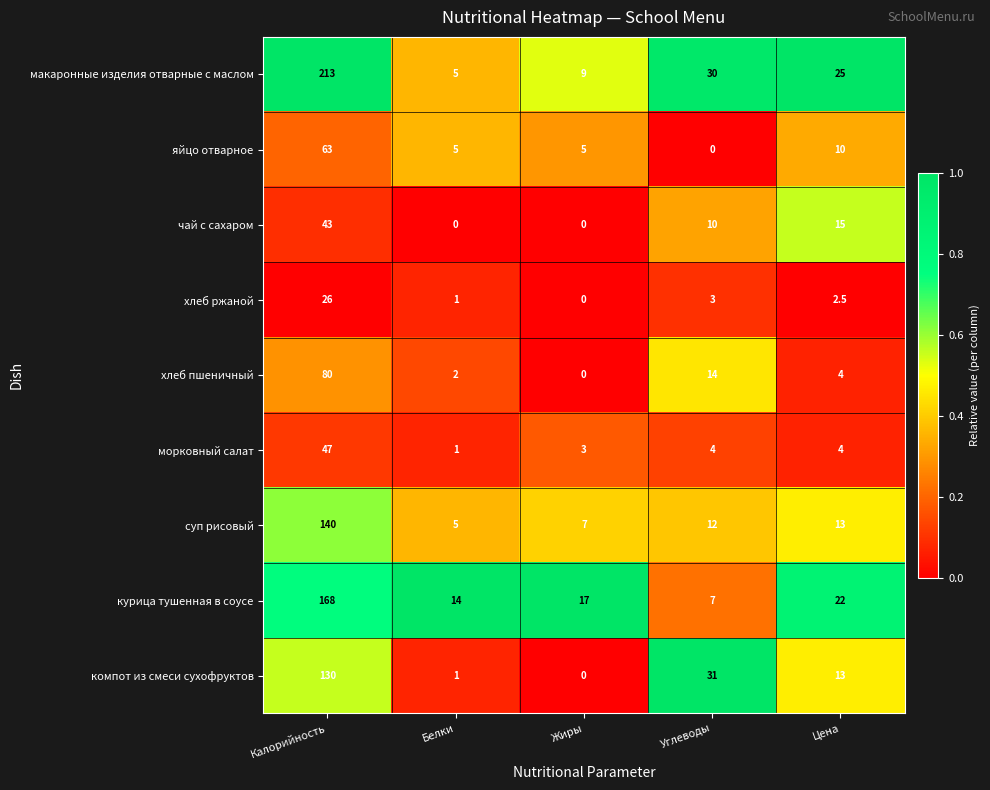

Which series changed the most between Жиры and Углеводы?

компот из смеси сухофруктов